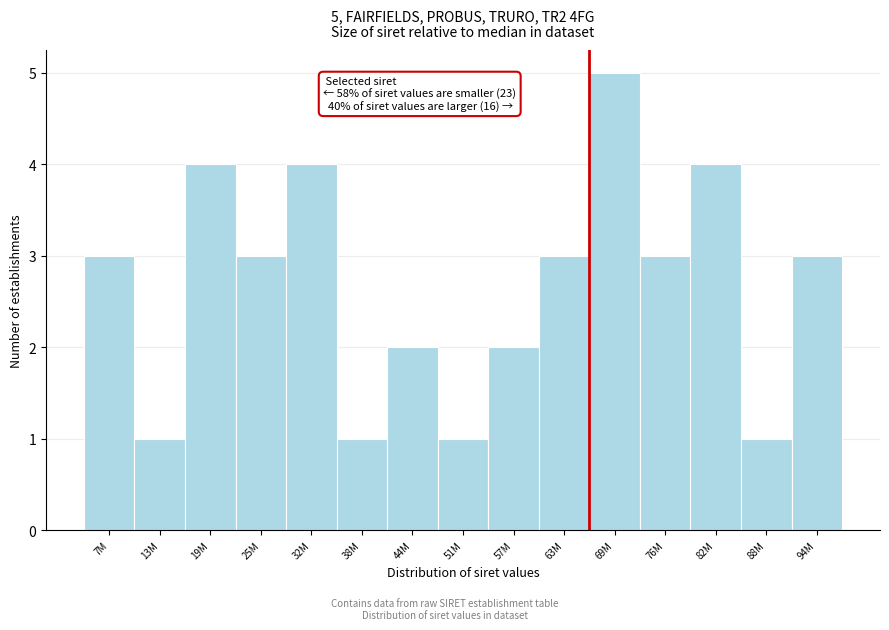

Reading left to right, extract all data points from this chart.

7M=3	13M=1	19M=4	25M=3	32M=4	38M=1	44M=2	51M=1	57M=2	63M=3	69M=5	76M=3	82M=4	88M=1	94M=3